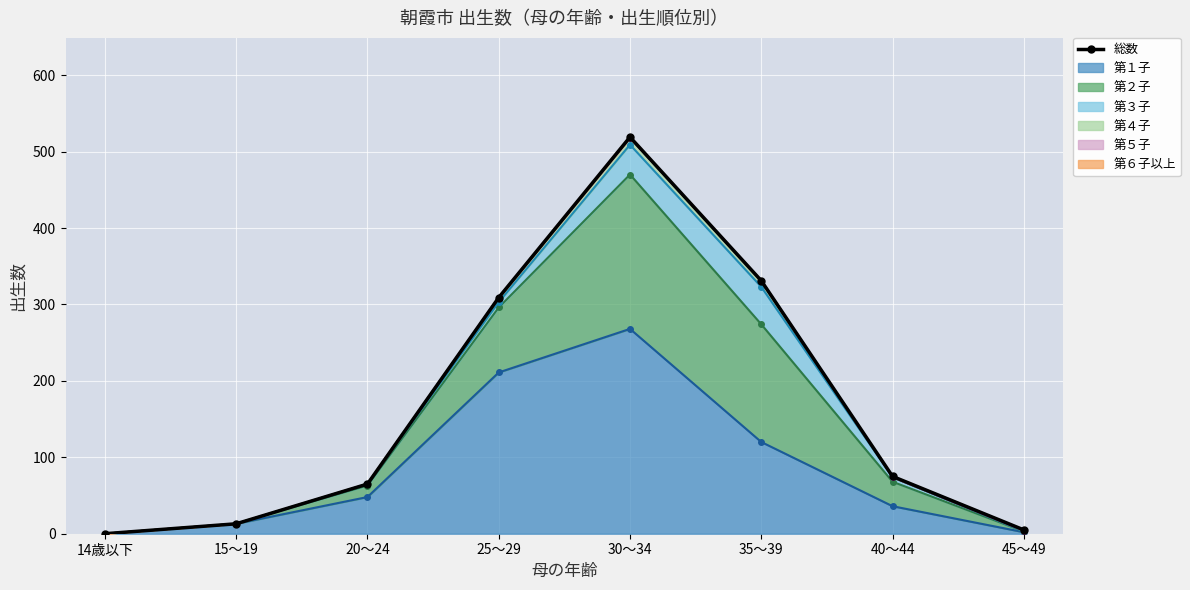

What position from the right is 30～34?

4